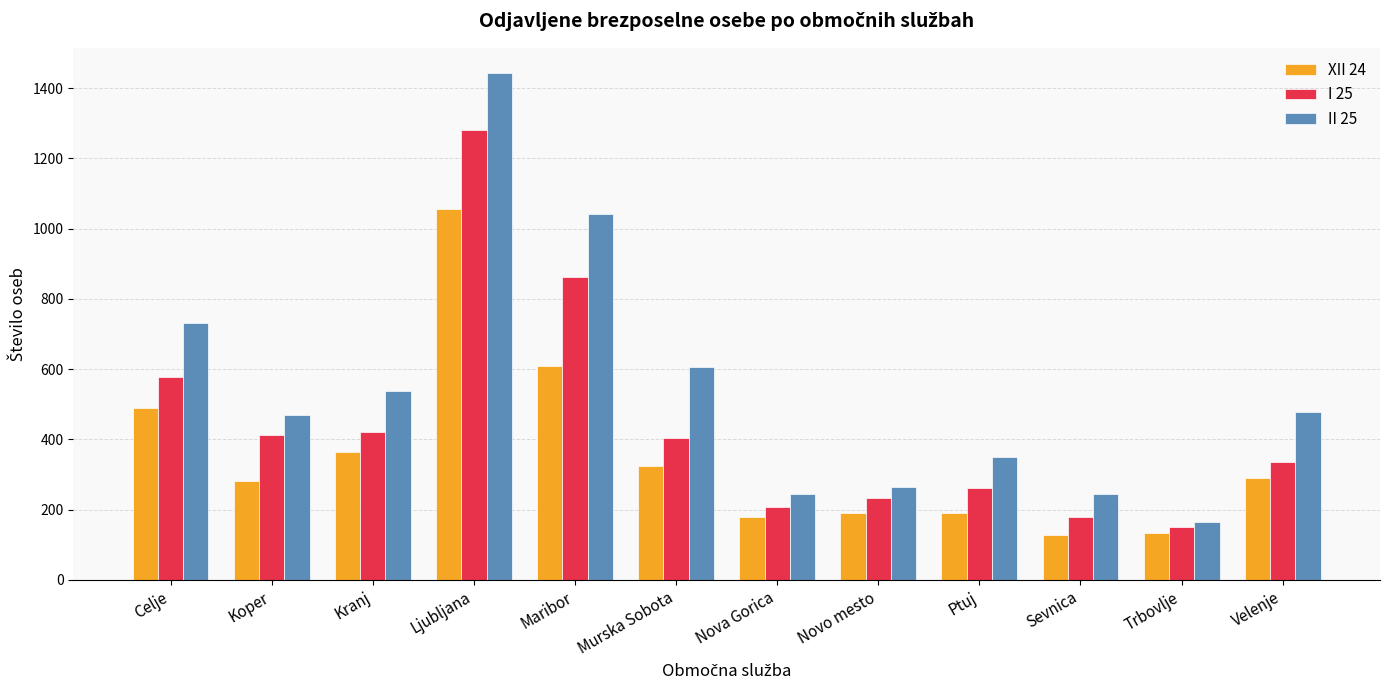

Which series has the largest total across all categories?

II 25